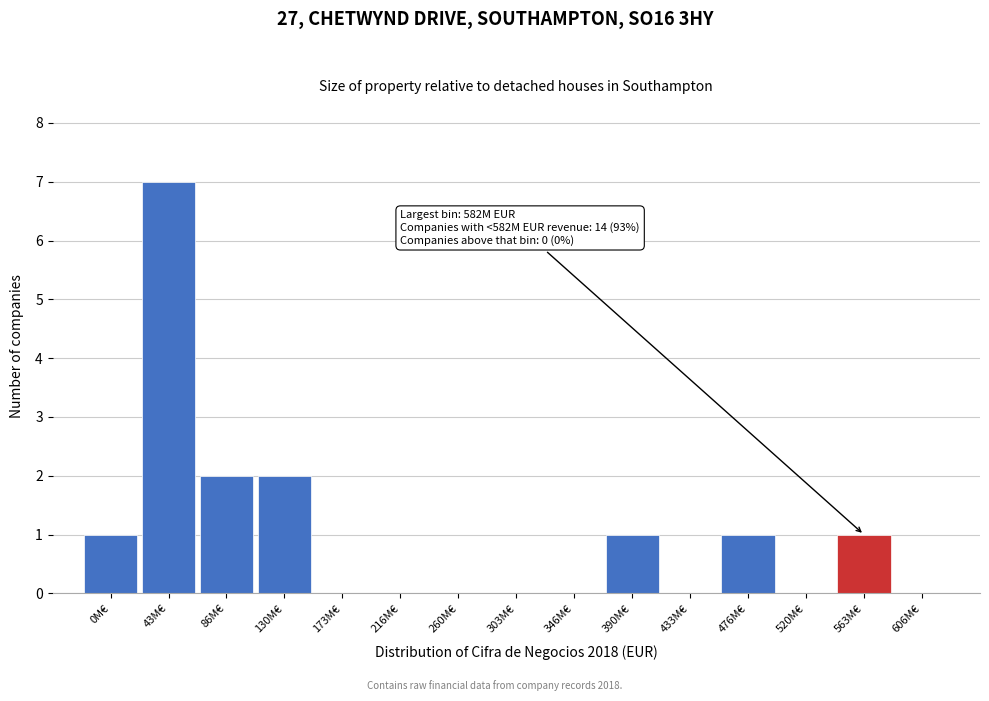

Reading right to left, transcribe all the data shown in this chart.

606M€=0	563M€=1	520M€=0	476M€=1	433M€=0	390M€=1	346M€=0	303M€=0	260M€=0	216M€=0	173M€=0	130M€=2	86M€=2	43M€=7	0M€=1